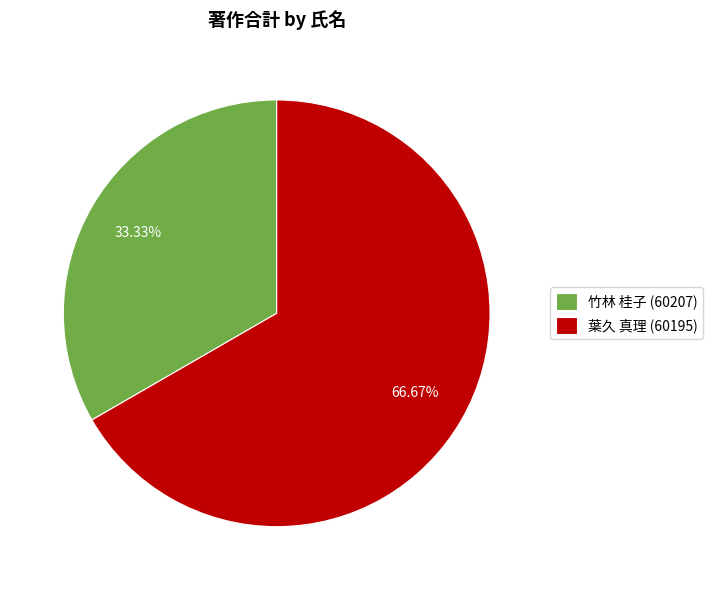

Approximately how many times larger is the value at 竹林 桂子 (60207) compared to 葉久 真理 (60195)?

0.5